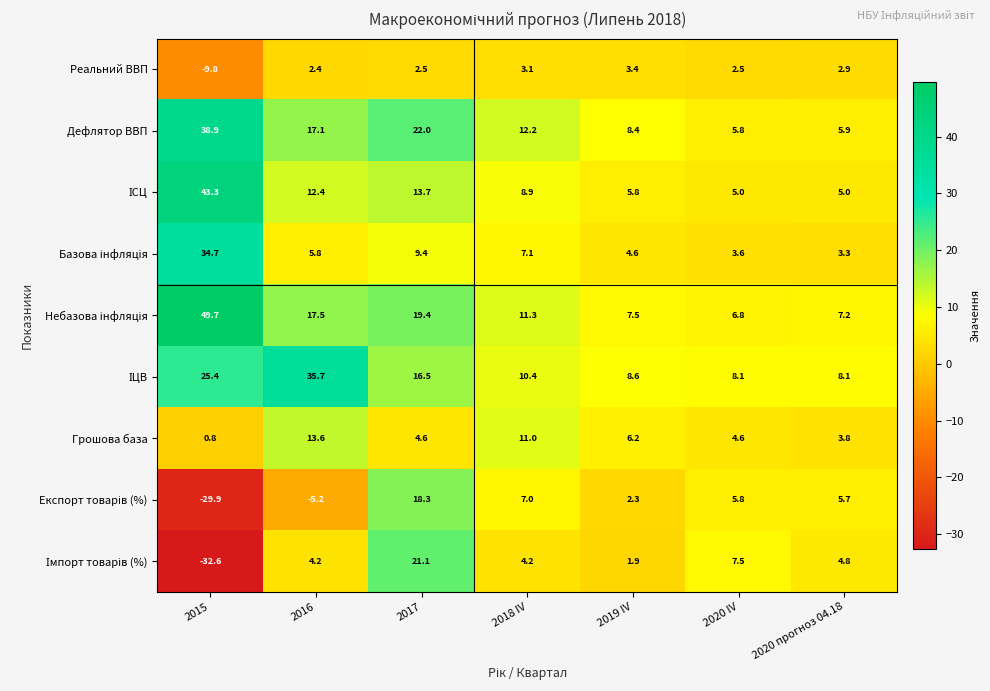

What is the maximum value shown in the chart?

49.7